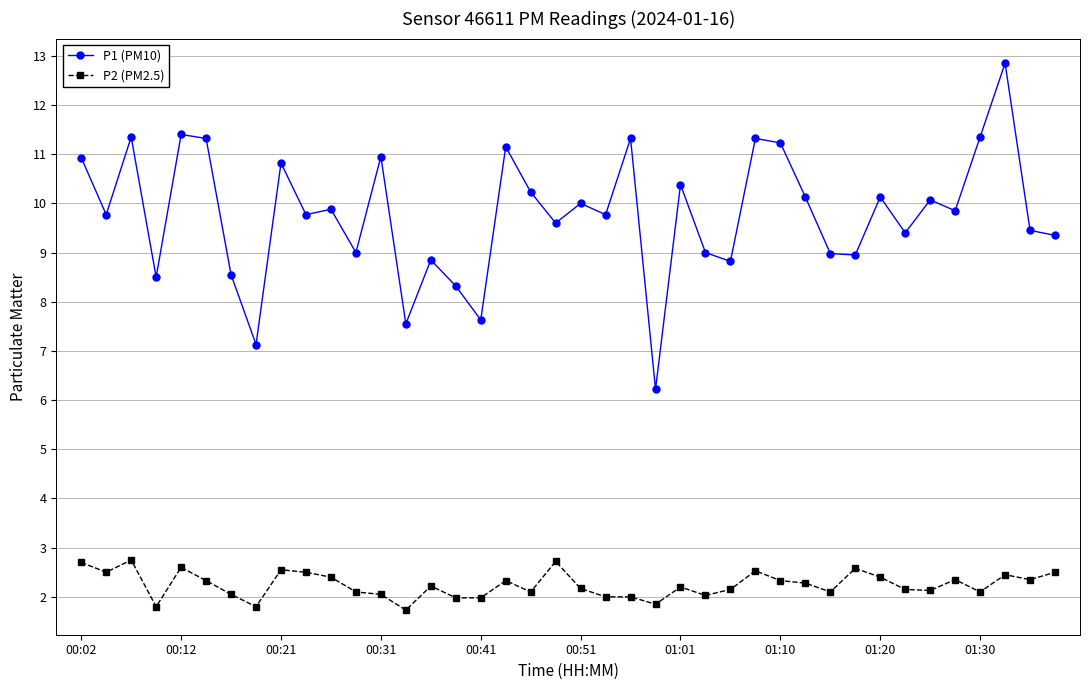

What are all the series names shown in the legend?

P1 (PM10), P2 (PM2.5)